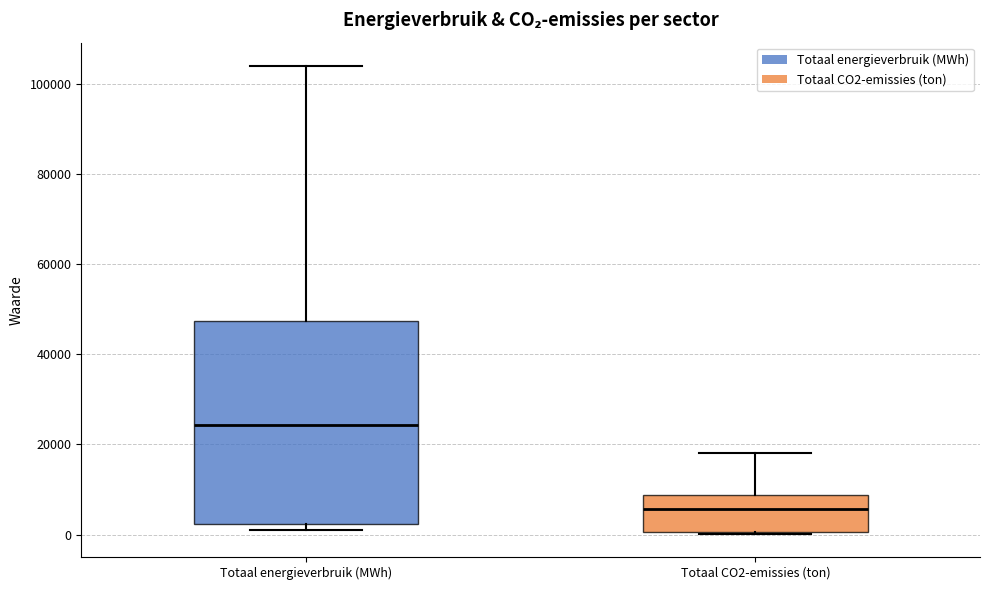

Which box's median line is the highest?

Totaal energieverbruik (MWh)